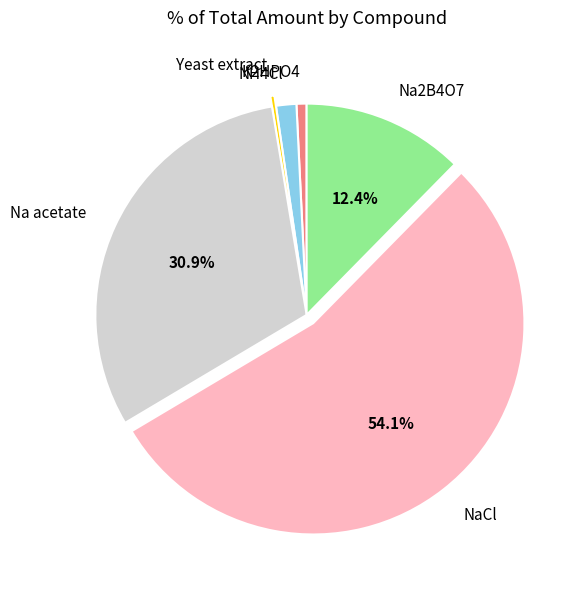

Is NaCl the majority of the pie?

Yes